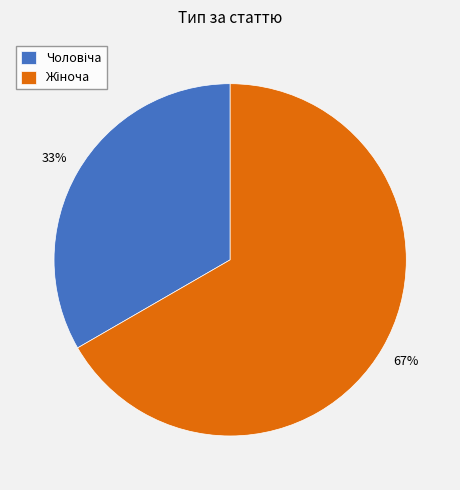

To the nearest percent, what is the average slice percentage?

50%